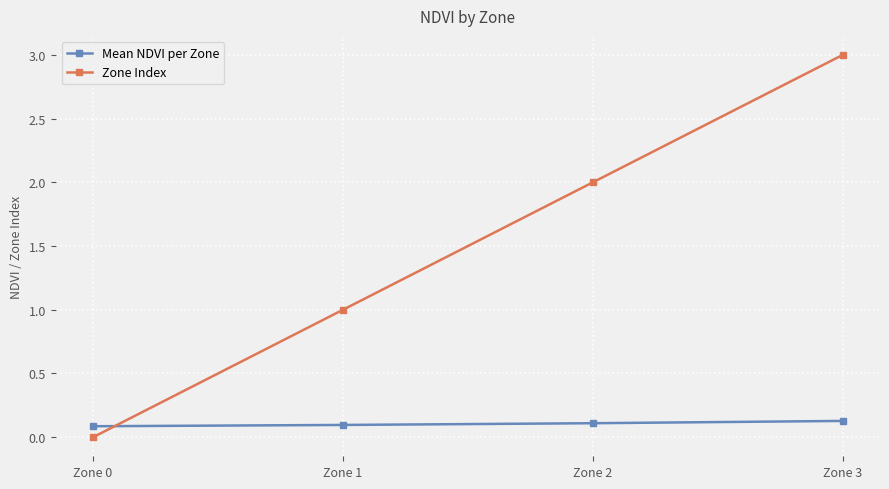

Rank the series at Zone 2 from lowest to highest value.

Mean NDVI per Zone, Zone Index